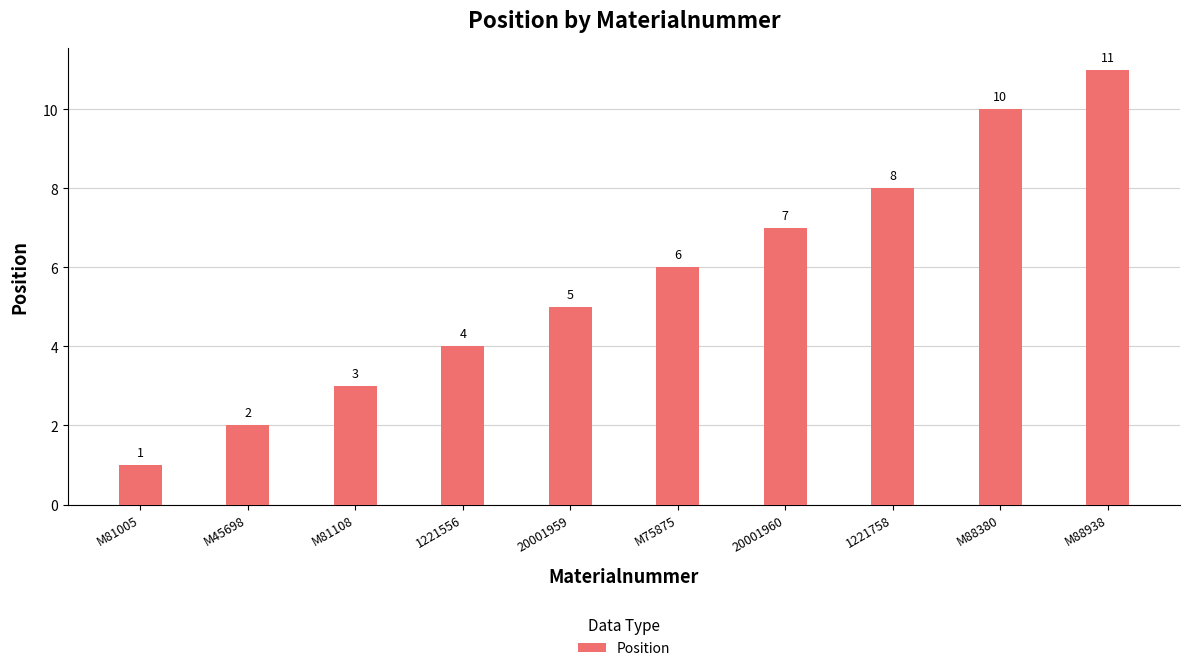

What position from the left is M88380?

9